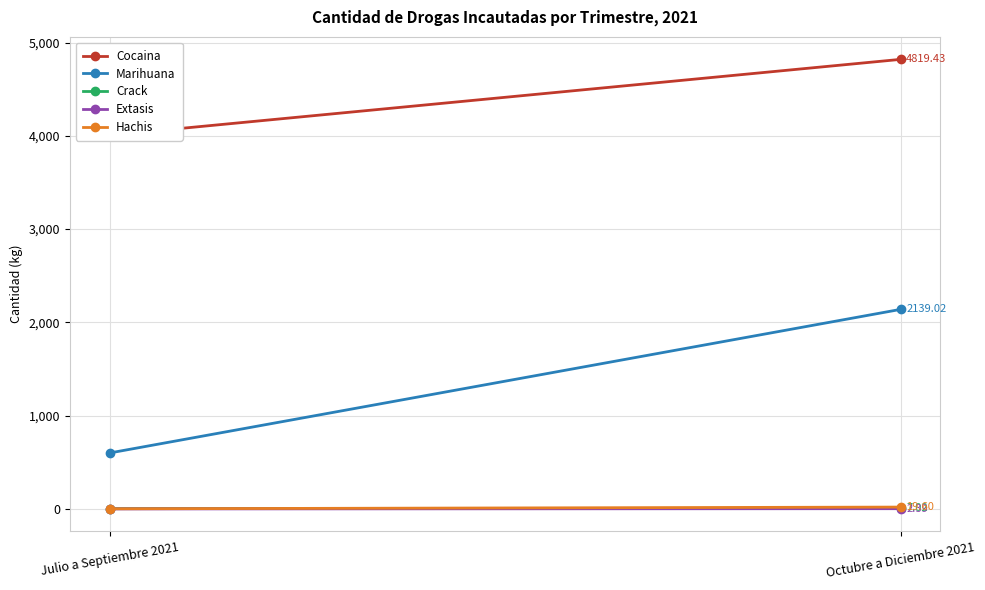

What is the value of the Hachis point at the 1st from the left?

1.0